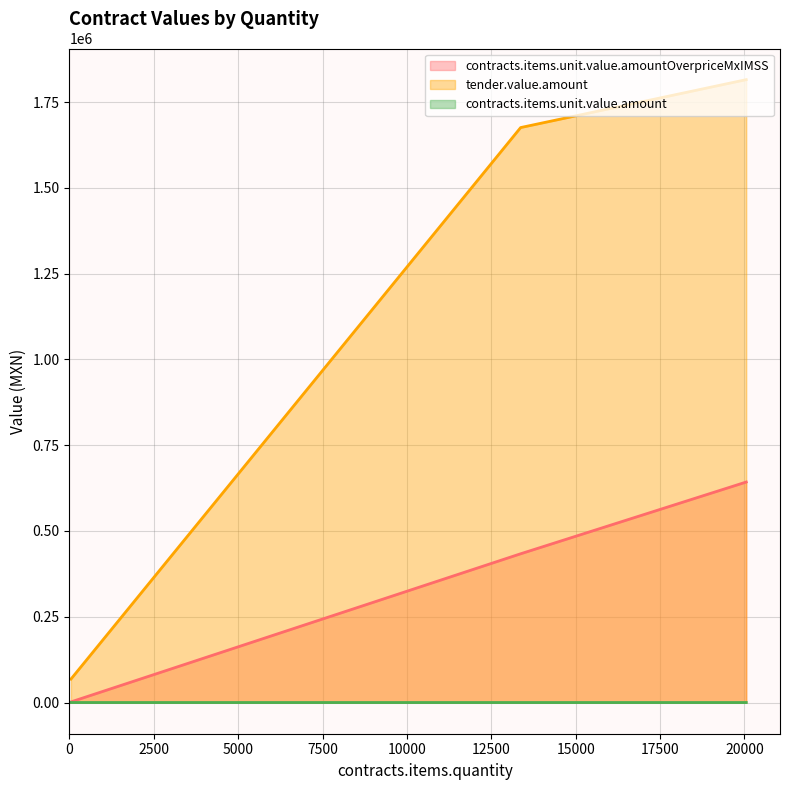

List the series in order of their overall mean, lowest first.

contracts.items.unit.value.amount, contracts.items.unit.value.amountOverpriceMxIMSS, tender.value.amount